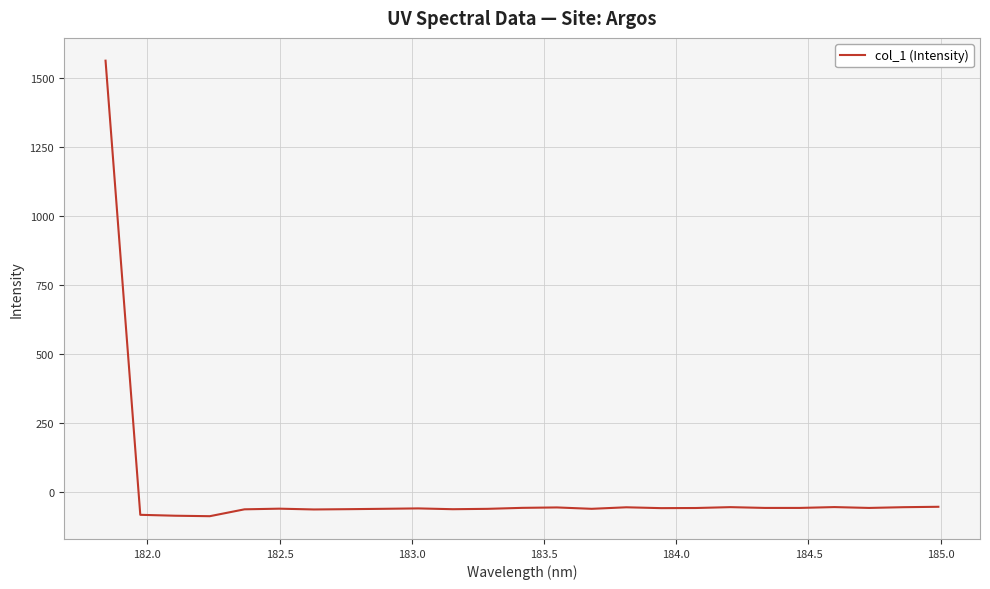

What is the greatest value displayed?

1563.8